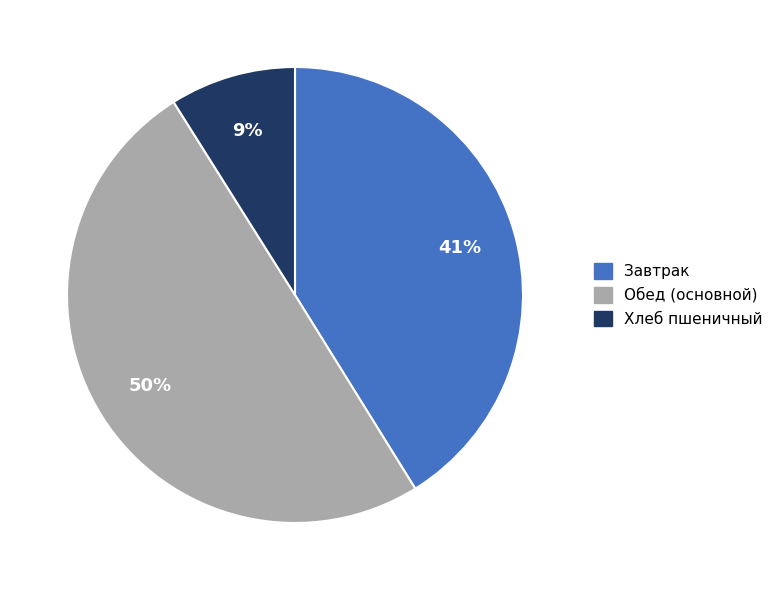

Which category has the smallest portion of the pie?

Хлеб пшеничный